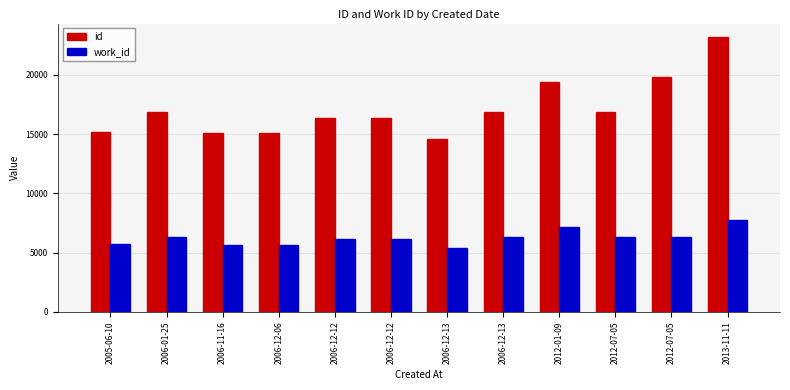

Does the chart contain any negative values?

No